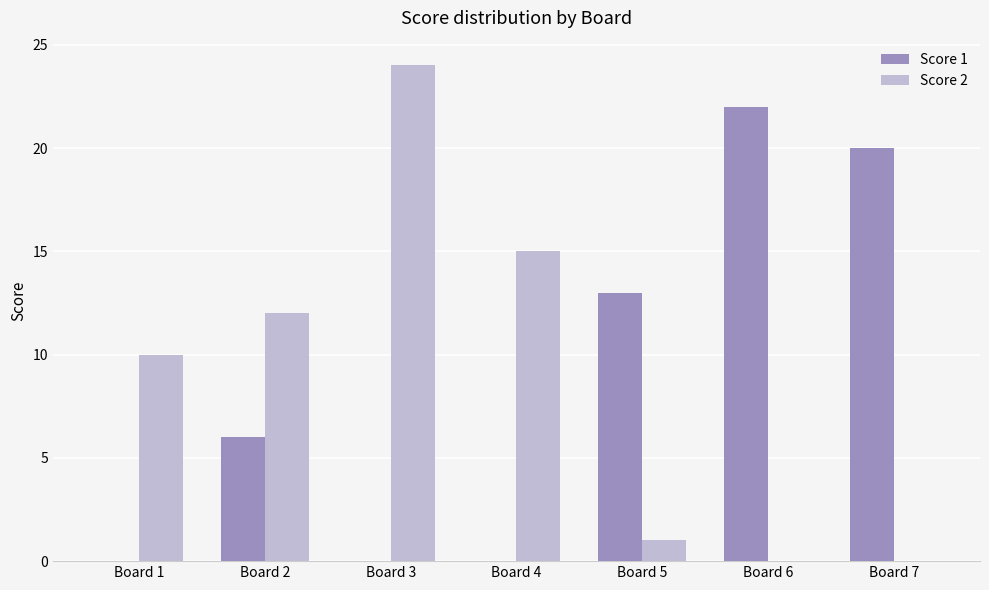

Is it true that Score 1 equals 6 at Board 2?

True